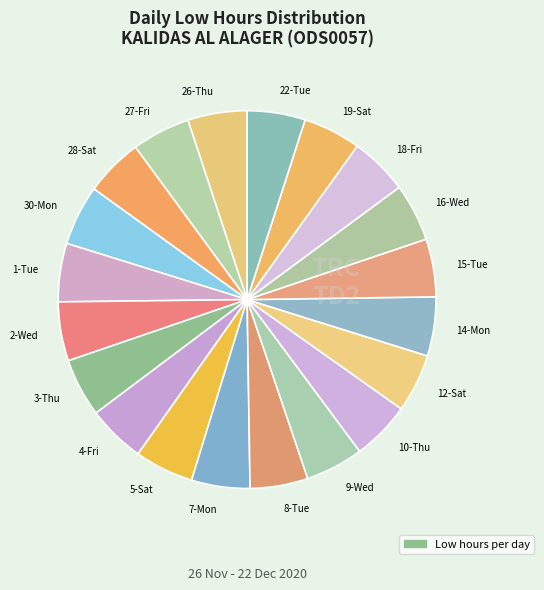

What is the ratio of the value at 5-Sat to the value at 16-Wed?

1.0